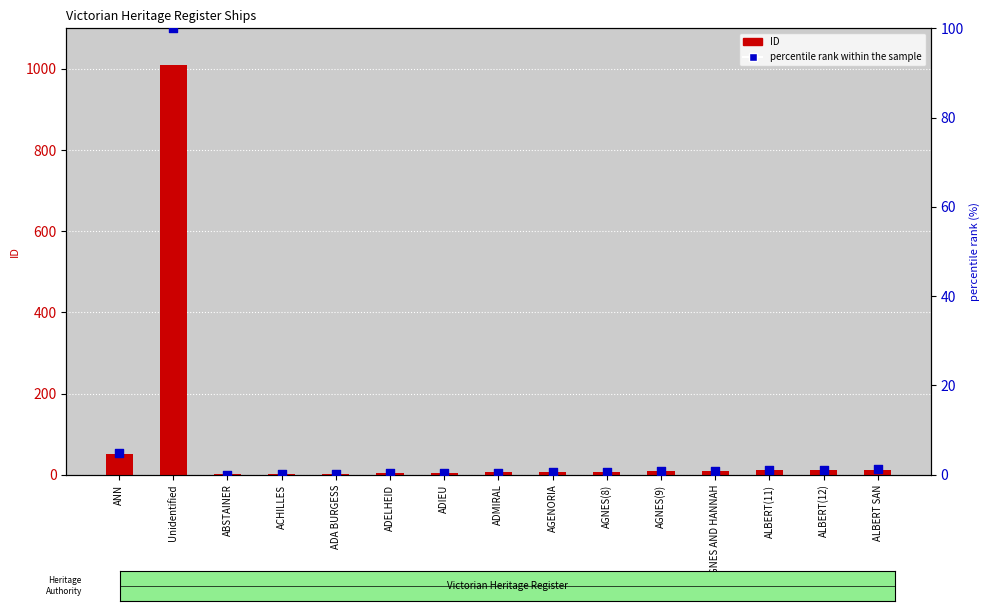

Which series has the largest total across all categories?

ID